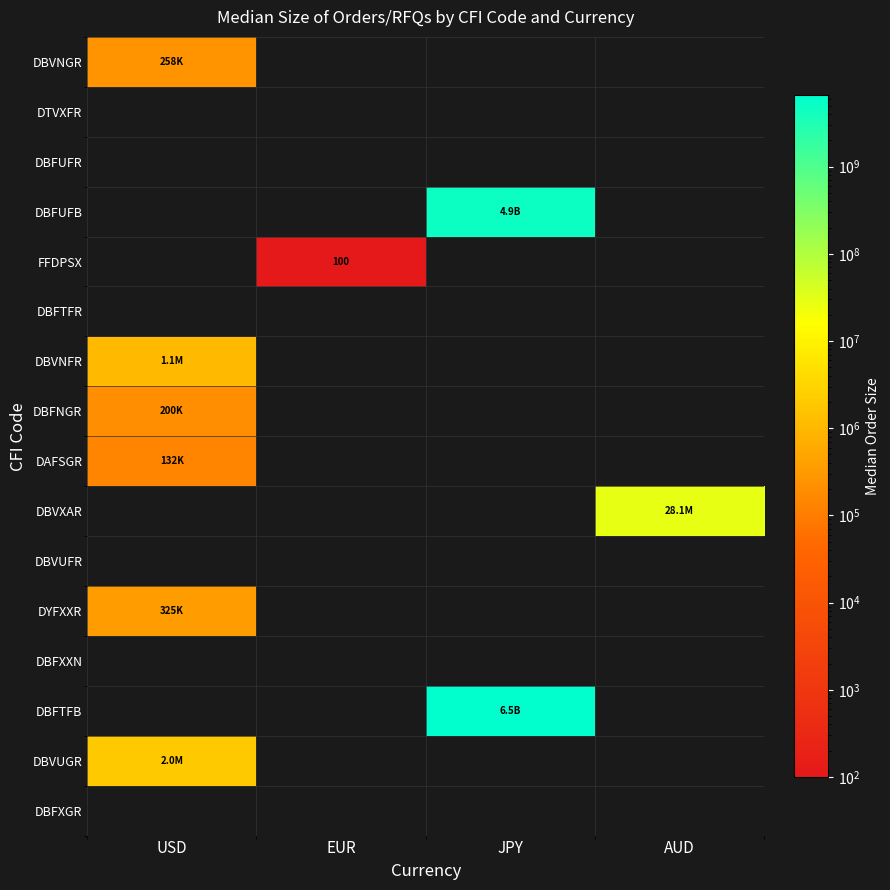

Is it true that DBFNGR equals 0 at AUD?

True